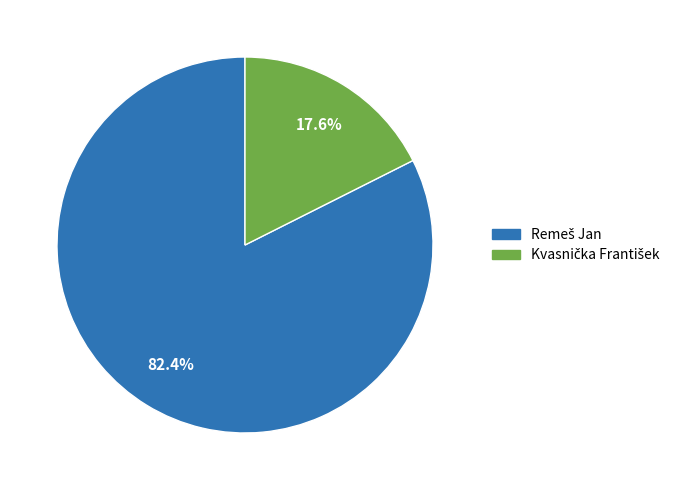

Is there any slice that represents more than half of the pie?

Yes